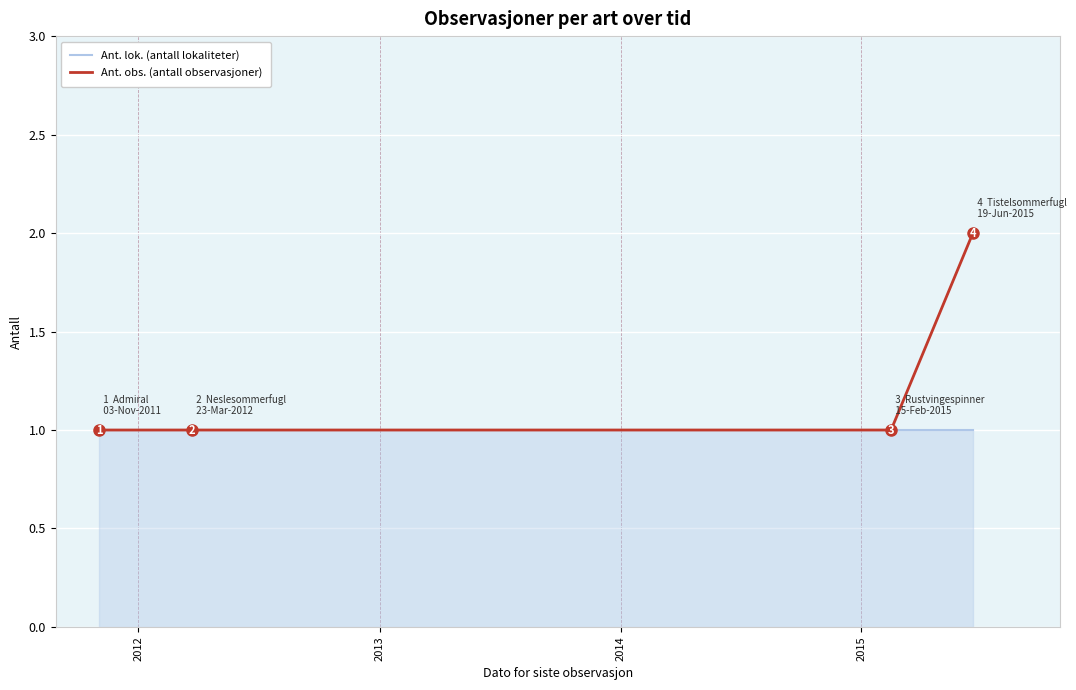

Rank the series by their maximum value, from highest to lowest.

Ant. obs. (antall observasjoner), Ant. lok. (antall lokaliteter)